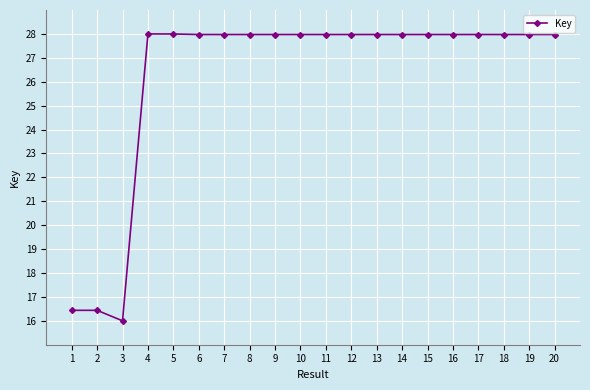

At which label does the data first exceed 27?

4